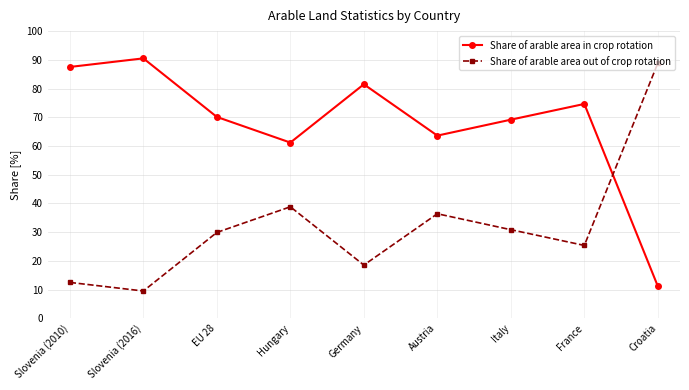

What is the label of the 9th point from the right?

Slovenia (2010)